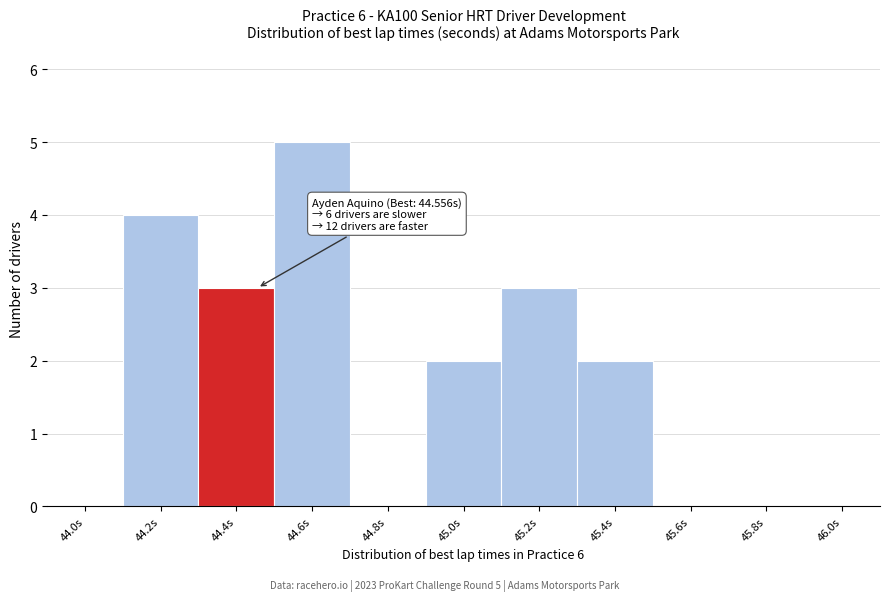

Reading left to right, transcribe all the data shown in this chart.

44.0s=0	44.2s=4	44.4s=3	44.6s=5	44.8s=0	45.0s=2	45.2s=3	45.4s=2	45.6s=0	45.8s=0	46.0s=0